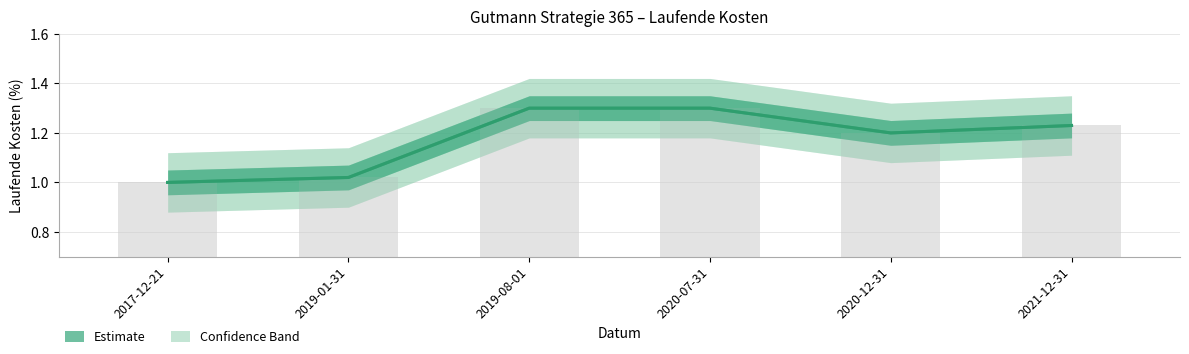

Where is the data nearest to the value 1?

2017-12-21